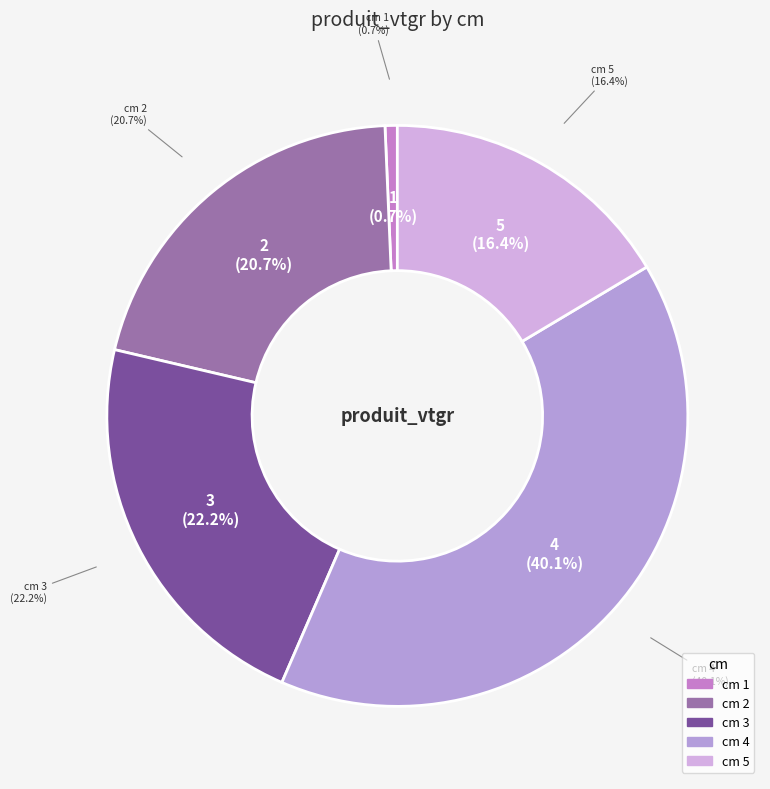

What is the largest slice in the pie chart?

4